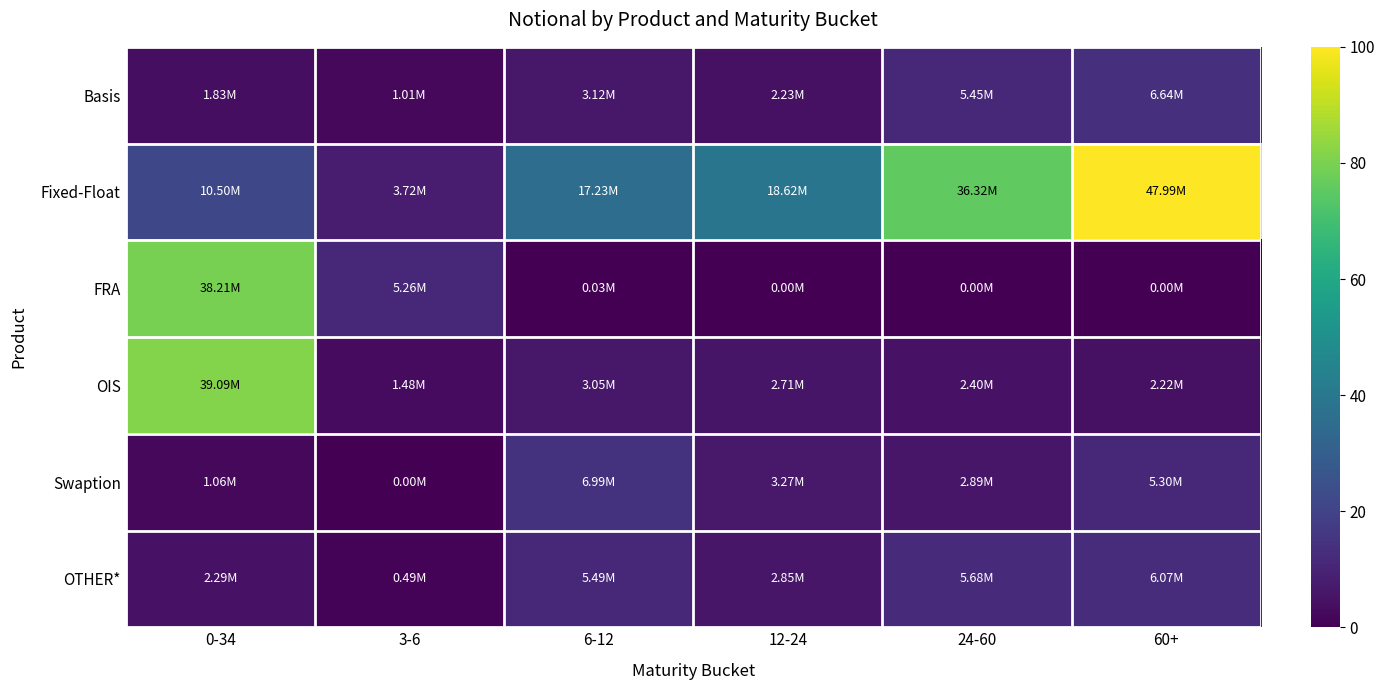

Reading left to right, list all the values displayed in this chart.

Basis: 0-34=3.8	3-6=2.1	6-12=6.5	12-24=4.7	24-60=11.3	60+=13.8
Fixed-Float: 0-34=21.9	3-6=7.8	6-12=35.9	12-24=38.8	24-60=75.7	60+=100.0
FRA: 0-34=79.6	3-6=11.0	6-12=0.1	12-24=0.0	24-60=0.0	60+=0.0
OIS: 0-34=81.4	3-6=3.1	6-12=6.3	12-24=5.6	24-60=5.0	60+=4.6
Swaption: 0-34=2.2	3-6=0.0	6-12=14.6	12-24=6.8	24-60=6.0	60+=11.0
OTHER*: 0-34=4.8	3-6=1.0	6-12=11.4	12-24=5.9	24-60=11.8	60+=12.7